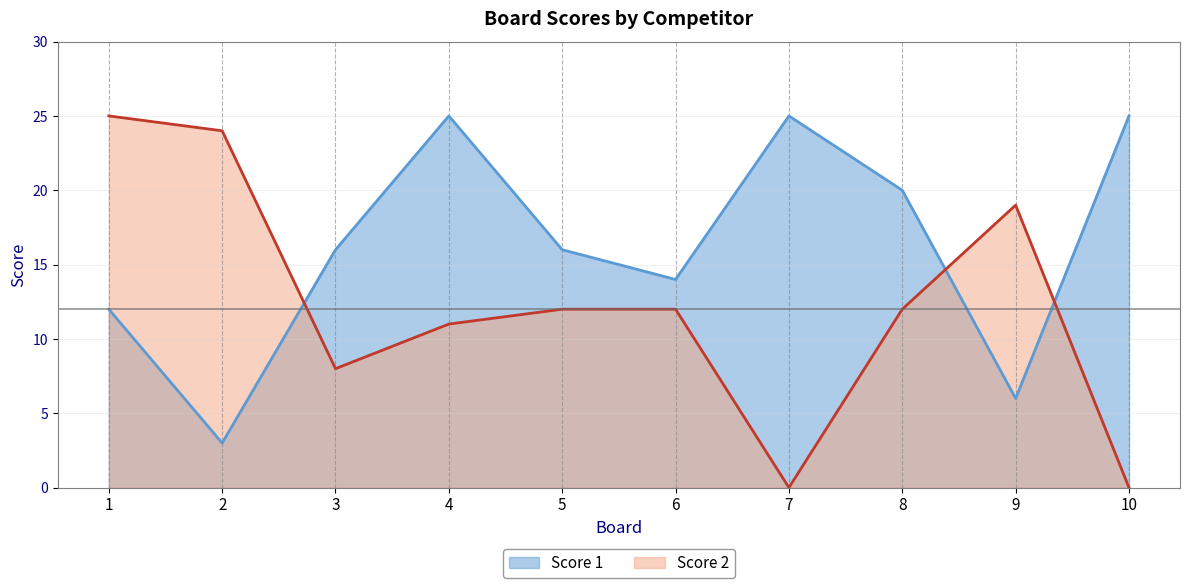

Reading left to right, transcribe all the data shown in this chart.

Score 1: 1=12	2=3	3=16	4=25	5=16	6=14	7=25	8=20	9=6	10=25
Score 2: 1=25	2=24	3=8	4=11	5=12	6=12	7=0	8=12	9=19	10=0